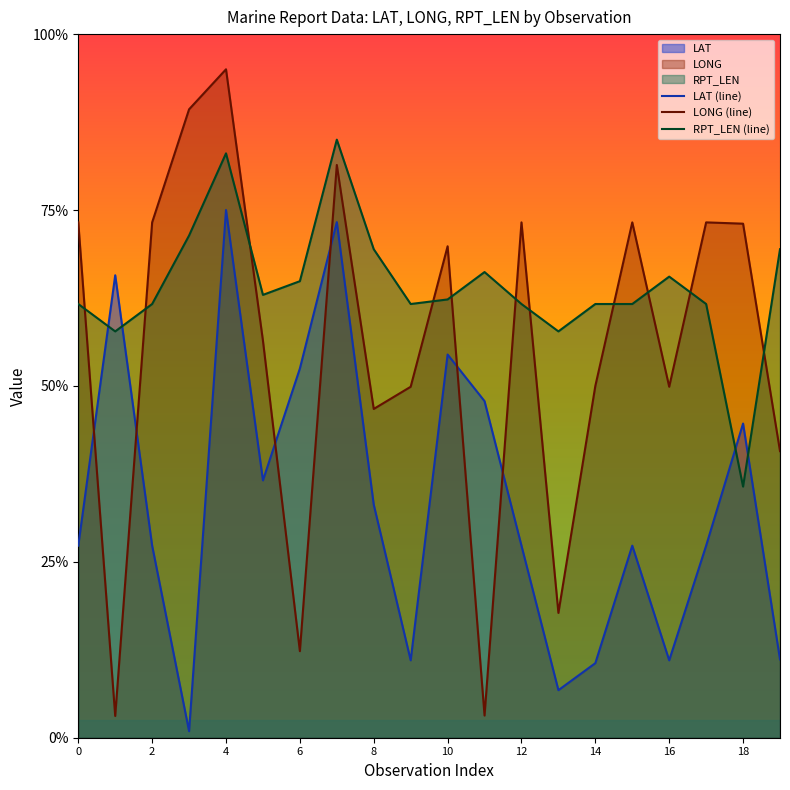

What is the minimum value for LAT (line)?

1.9